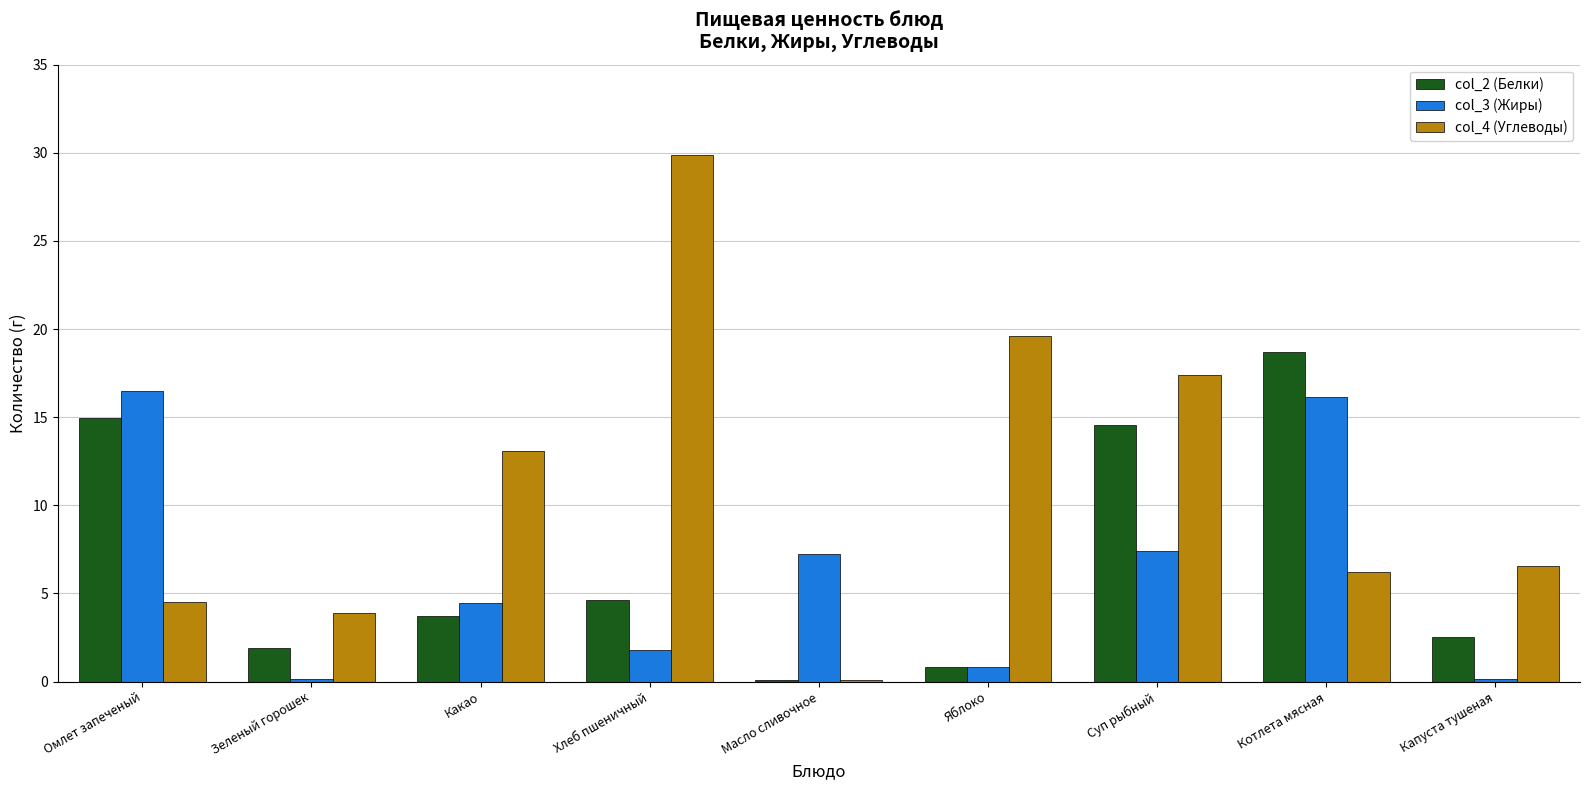

The value of col_3 (Жиры) at Суп рыбный is 12.8. True or false?

False